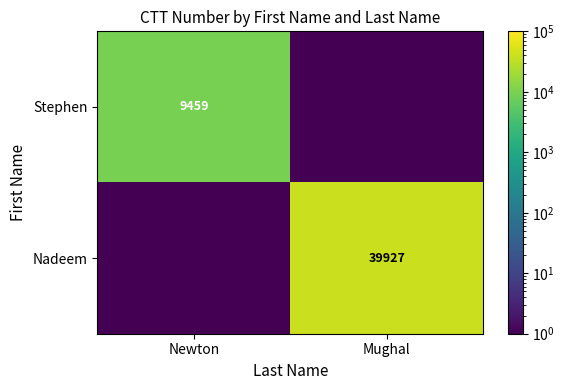

What is the total value across all series at Newton?

9459.1